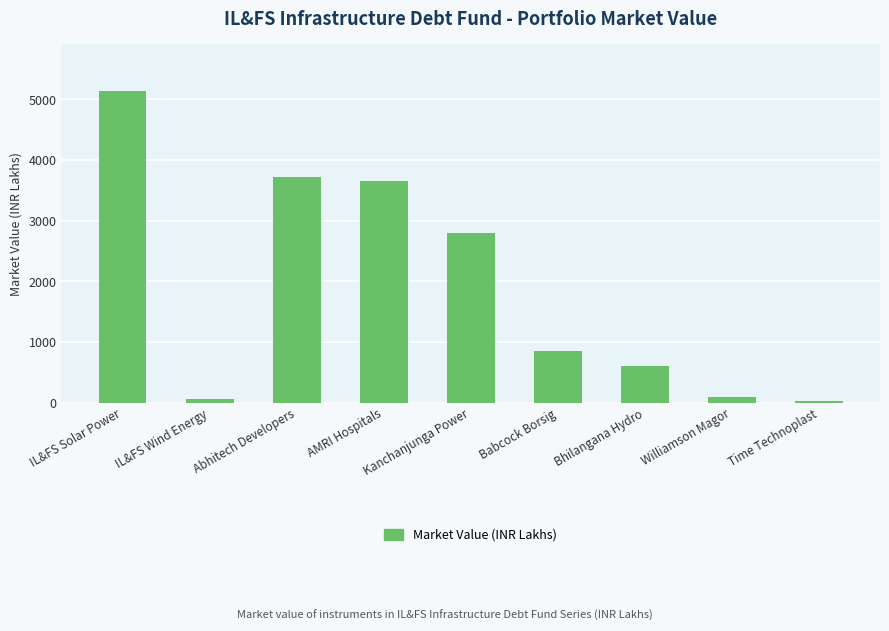

Reading left to right, what are all the values shown in this chart?

IL&FS Solar Power=5137.6	IL&FS Wind Energy=63.3	Abhitech Developers=3720.0	AMRI Hospitals=3647.7	Kanchanjunga Power=2800.0	Babcock Borsig=851.9	Bhilangana Hydro=600.0	Williamson Magor=100.0	Time Technoplast=27.1